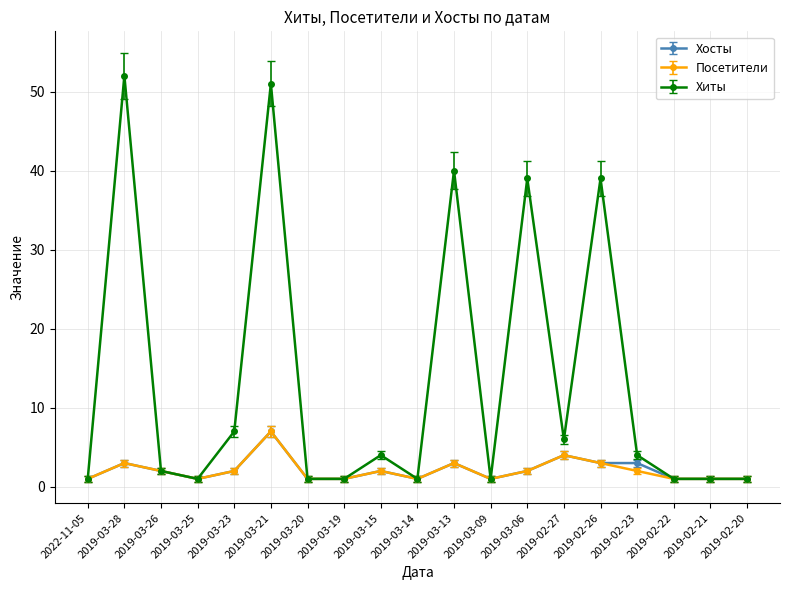

Where is the first local maximum for Хиты?

2019-03-28